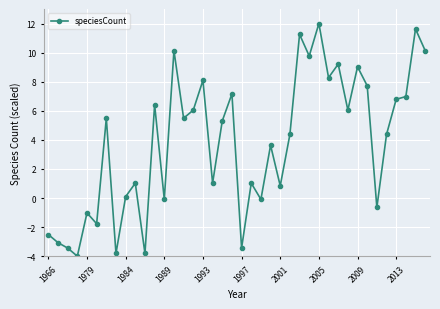

How many lines are shown in the chart?

1